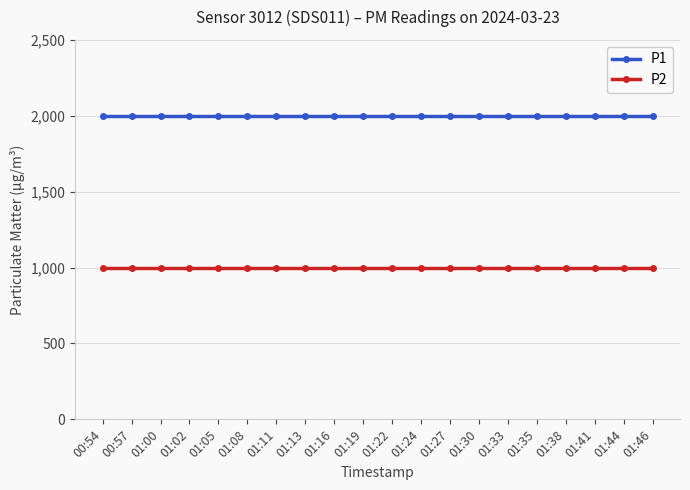

Rank the series by their average value, from highest to lowest.

P1, P2